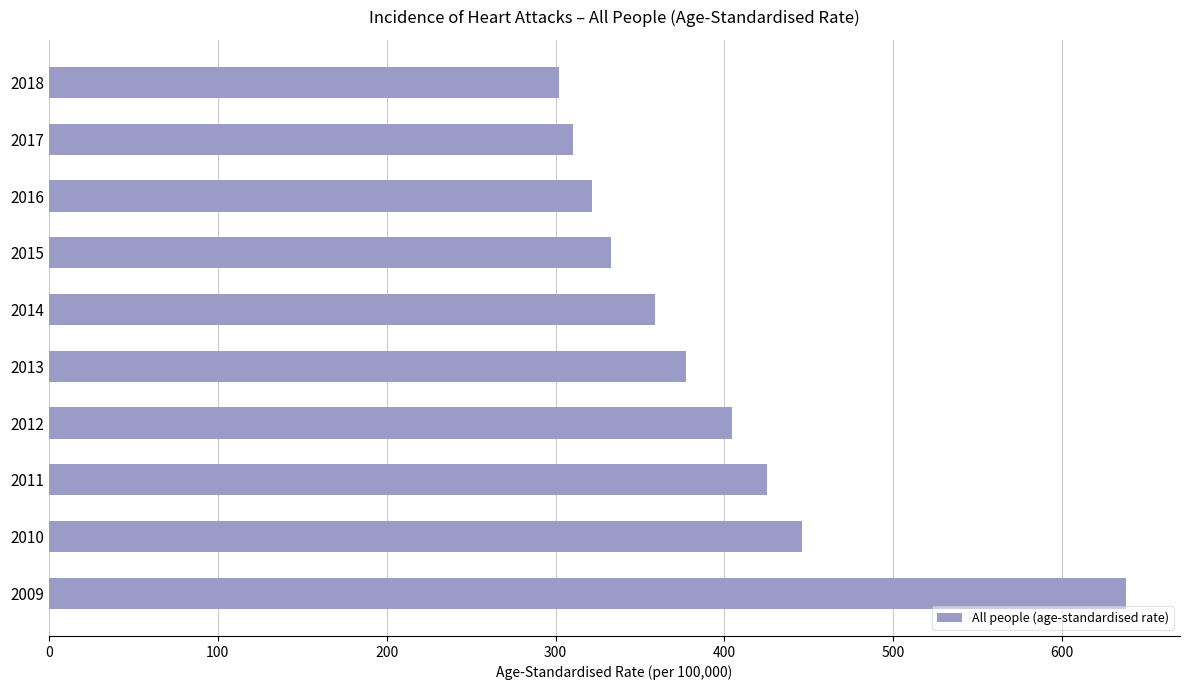

Between 2012 and 2015, which is larger?

2012